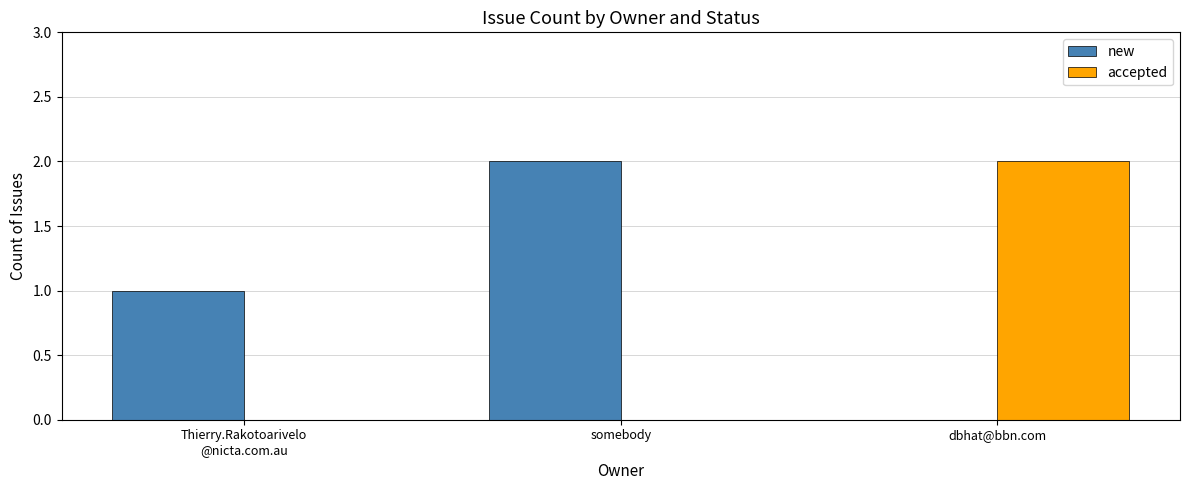

Reading right to left, what are all the values shown in this chart?

new: dbhat@bbn.com=0	somebody=2	Thierry.Rakotoarivelo
@nicta.com.au=1
accepted: dbhat@bbn.com=2	somebody=0	Thierry.Rakotoarivelo
@nicta.com.au=0